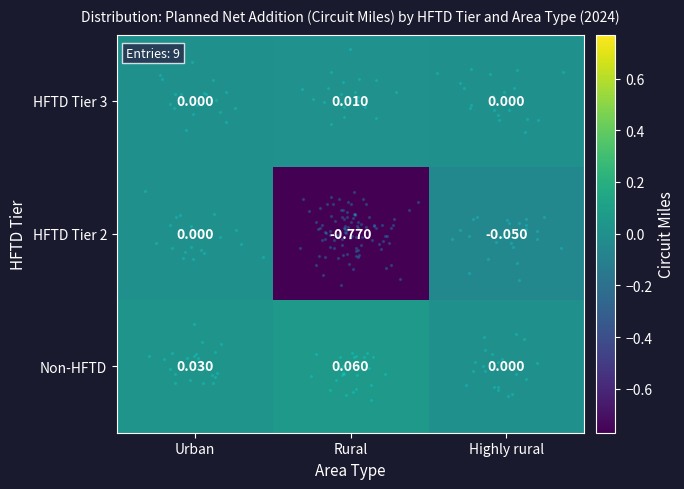

List the series in order of their peak value, highest first.

Non-HFTD, HFTD Tier 3, HFTD Tier 2